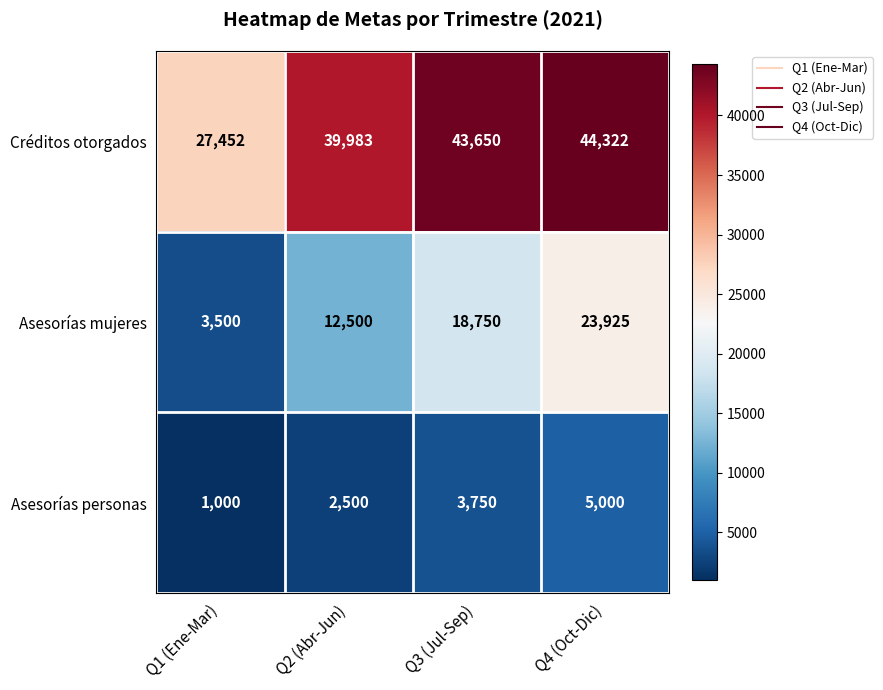

What is the lowest value of the Asesorías personas series?

1000